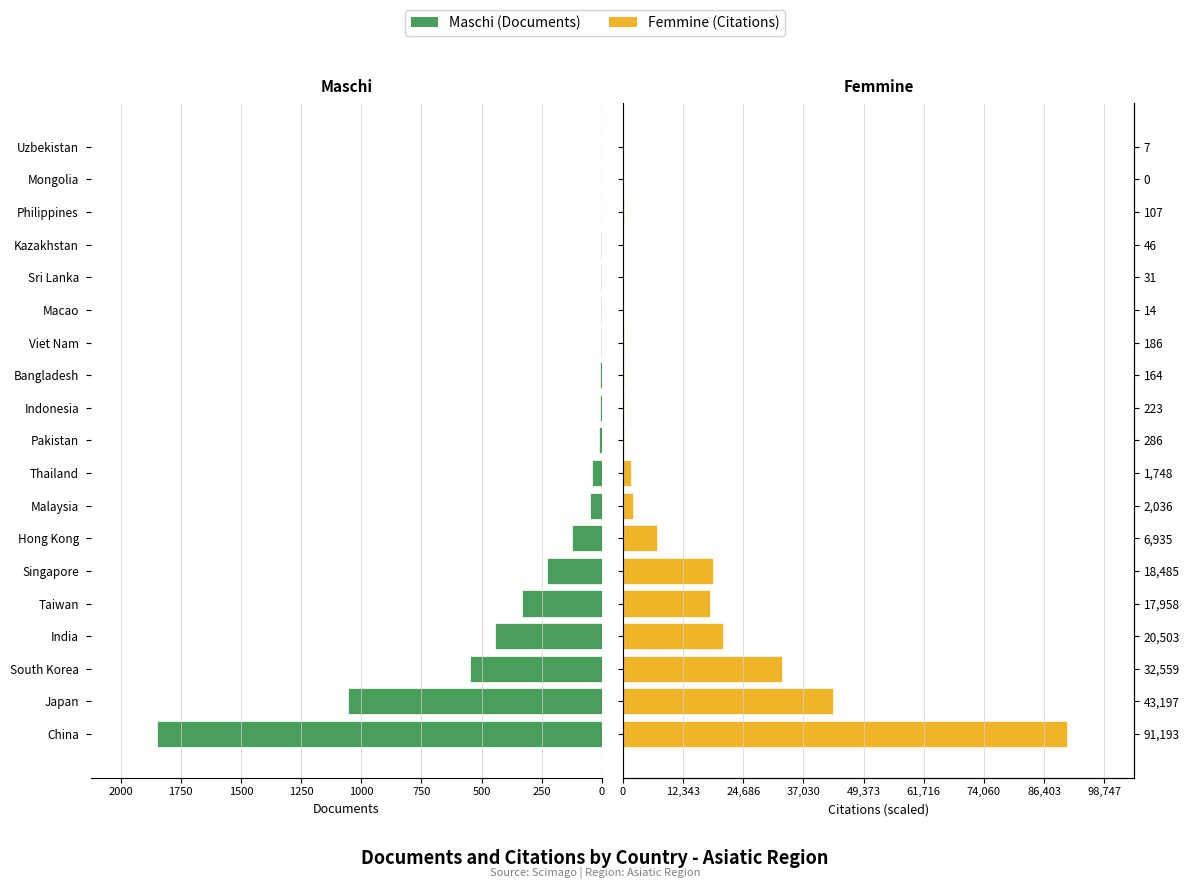

What is the spread (max minus min) of values at Sri Lanka?

2.6